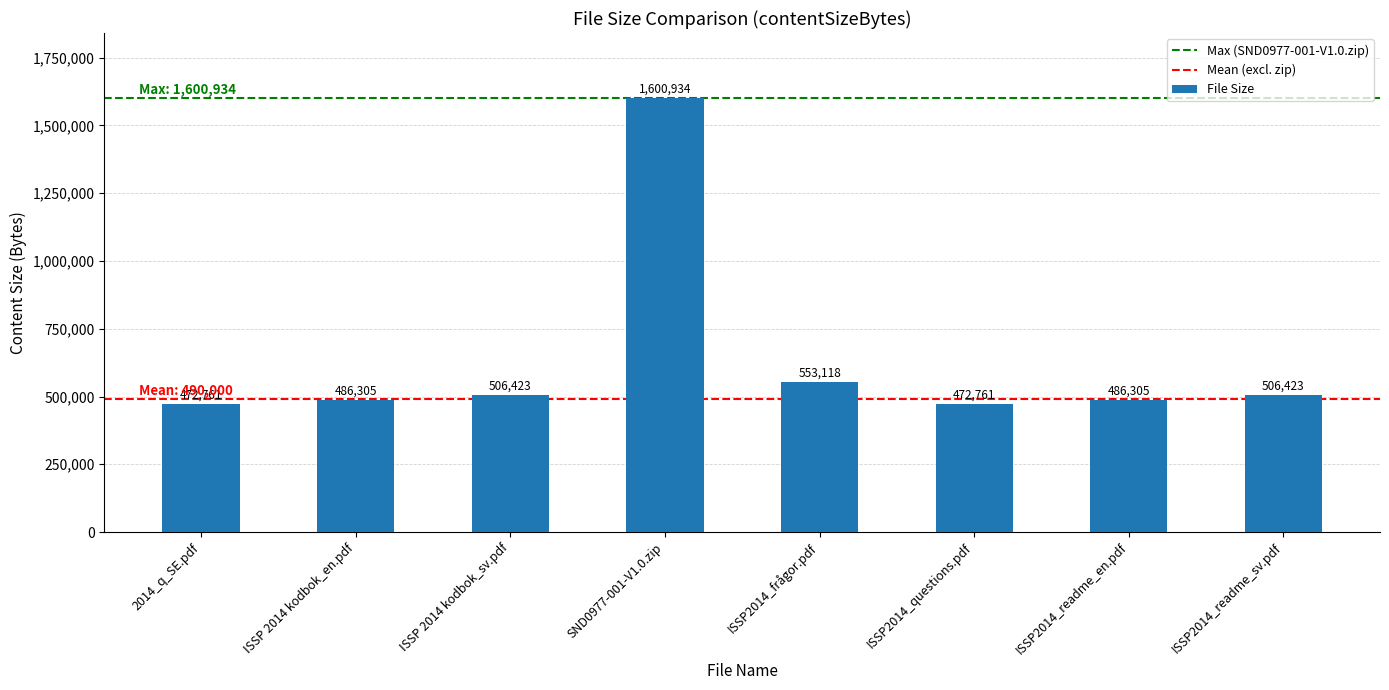

Which has a higher value, ISSP2014_readme_en.pdf or 2014_q_SE.pdf?

ISSP2014_readme_en.pdf